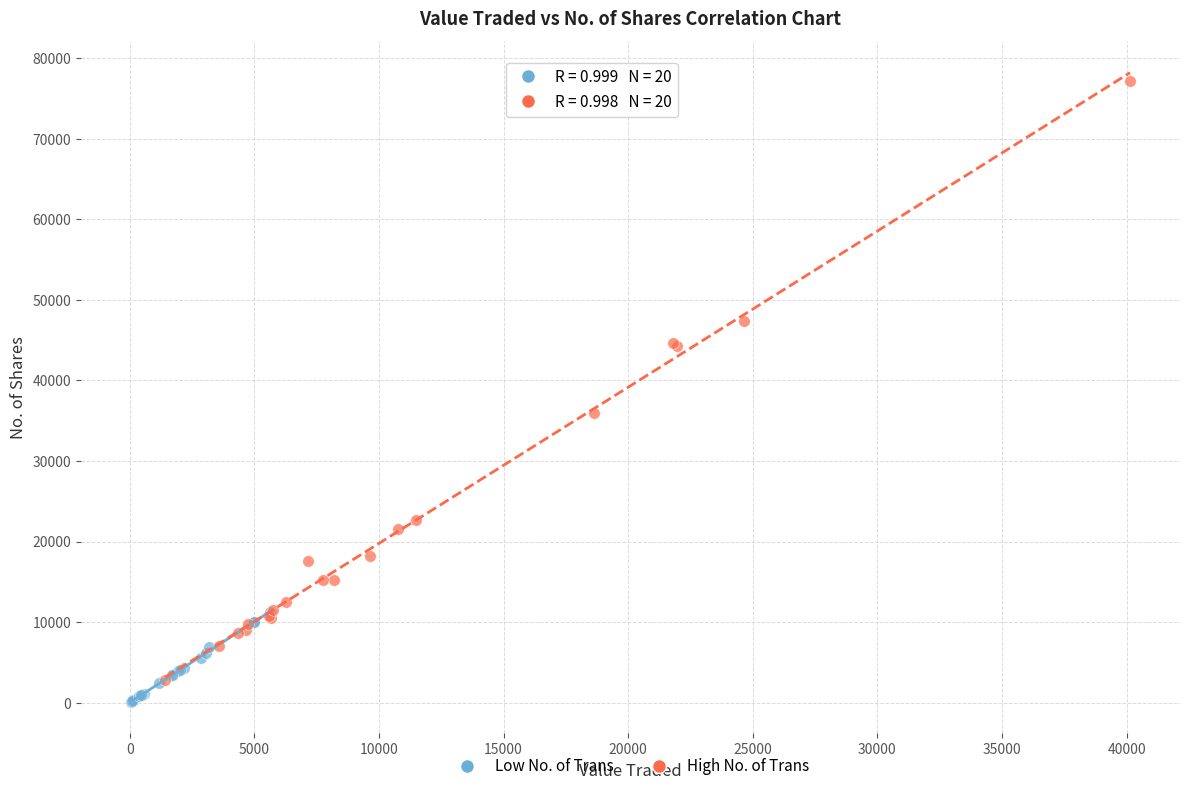

Which series has the widest spread of Y values?

High No. of Trans